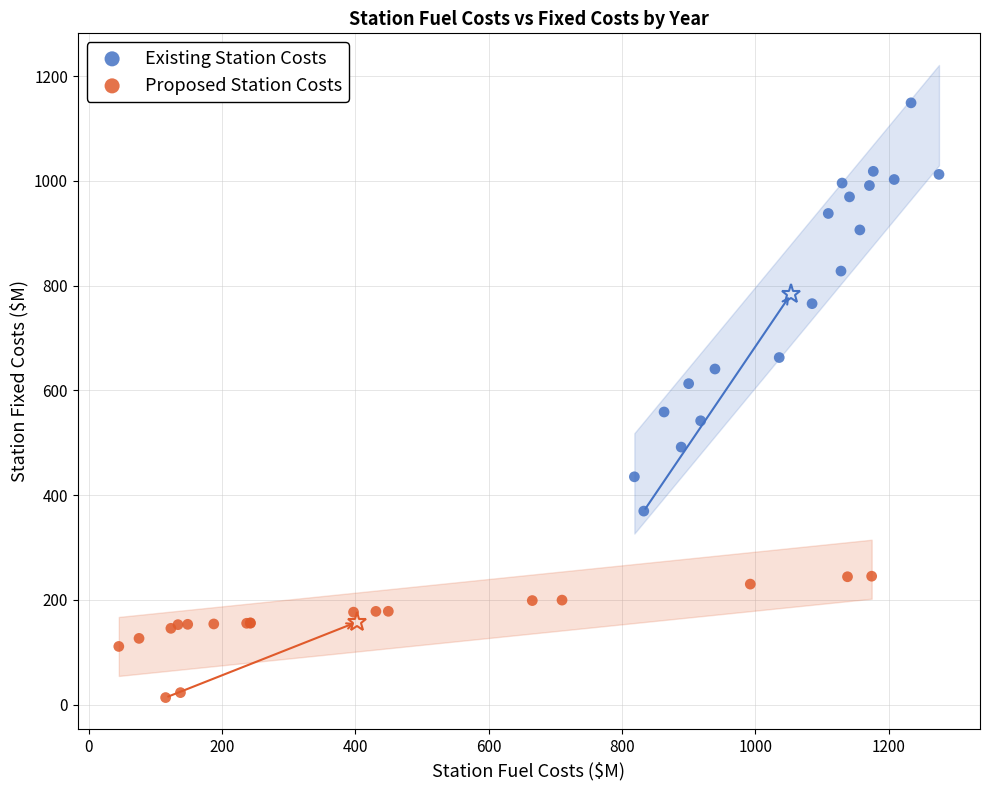

Which series contains the lowest Y value?

Proposed Station Costs